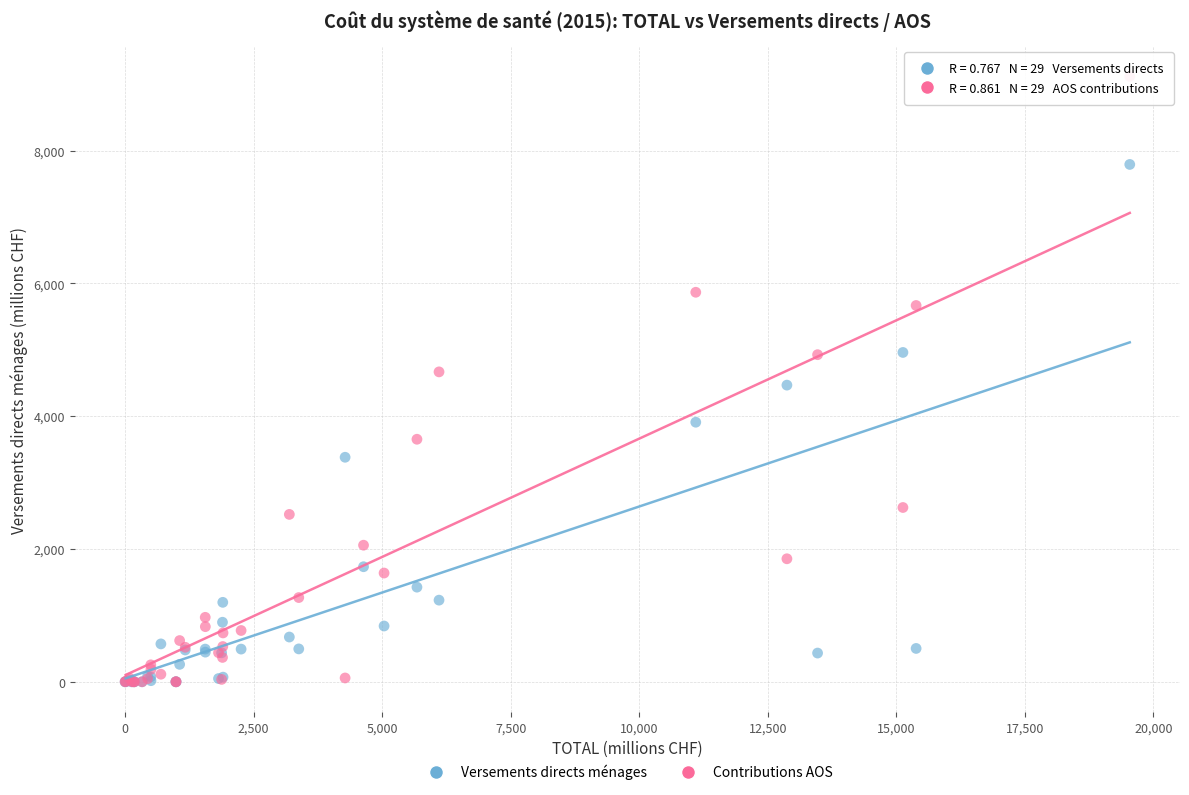

Which series contains the highest Y value?

Contributions AOS